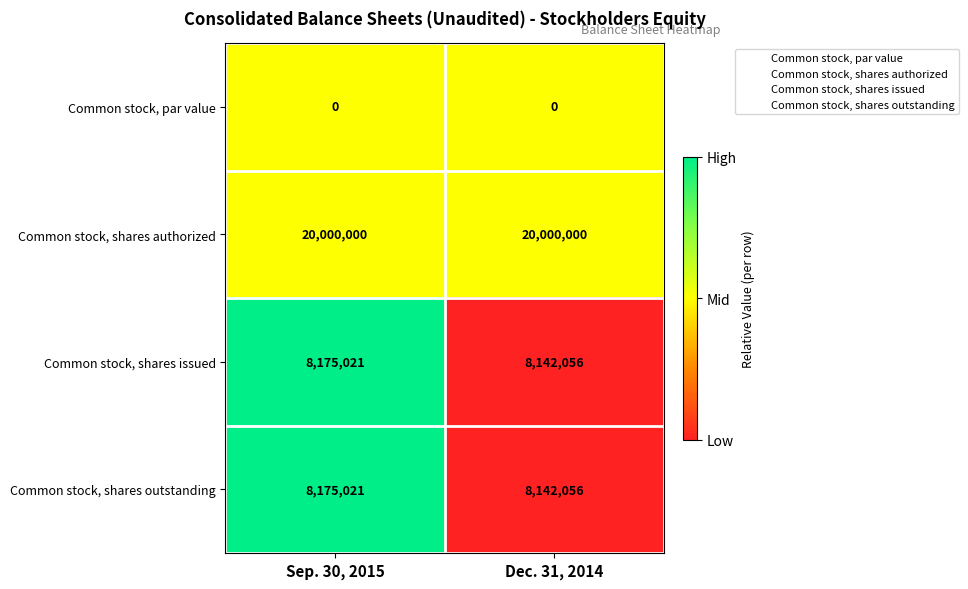

The Common stock, shares issued series shows 2949254 at Dec. 31, 2014. True or false?

False